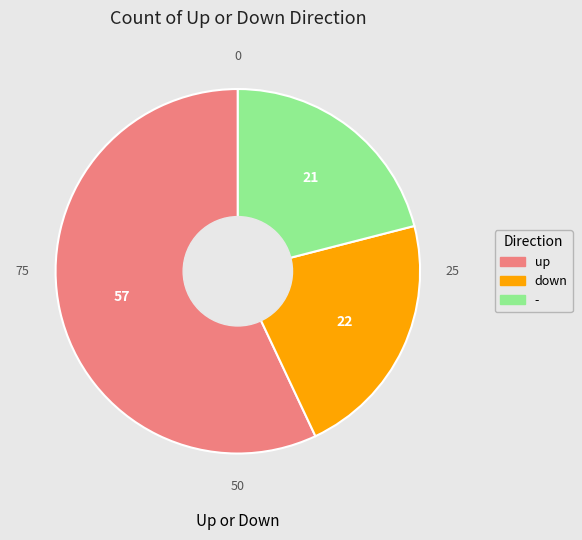

Do up and - together represent more than half of the pie?

Yes